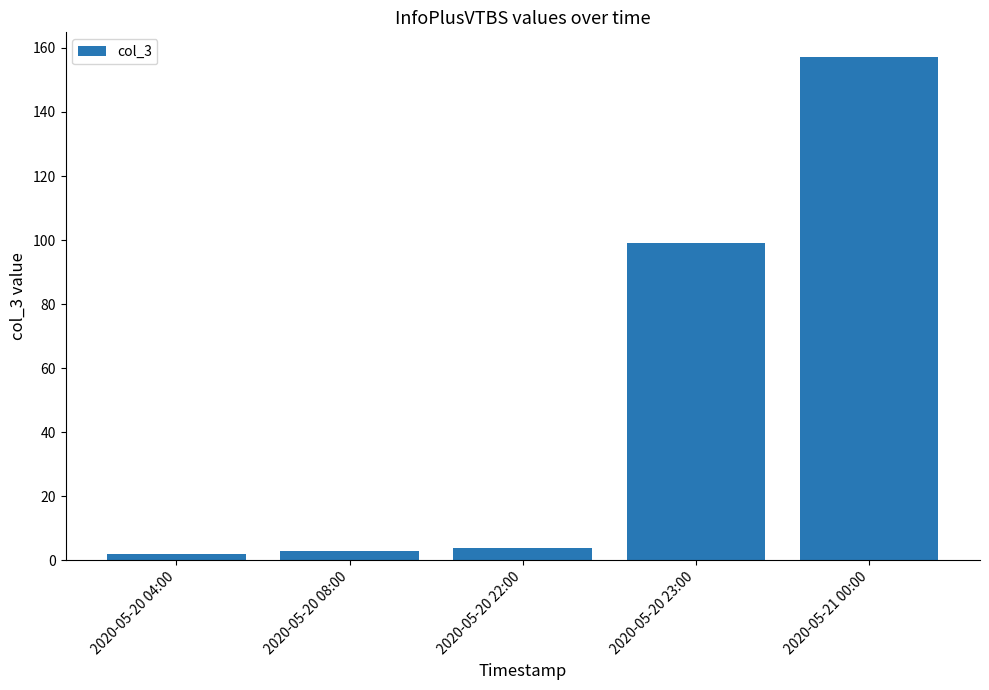

What is the approximate value at 2020-05-20 08:00?

3